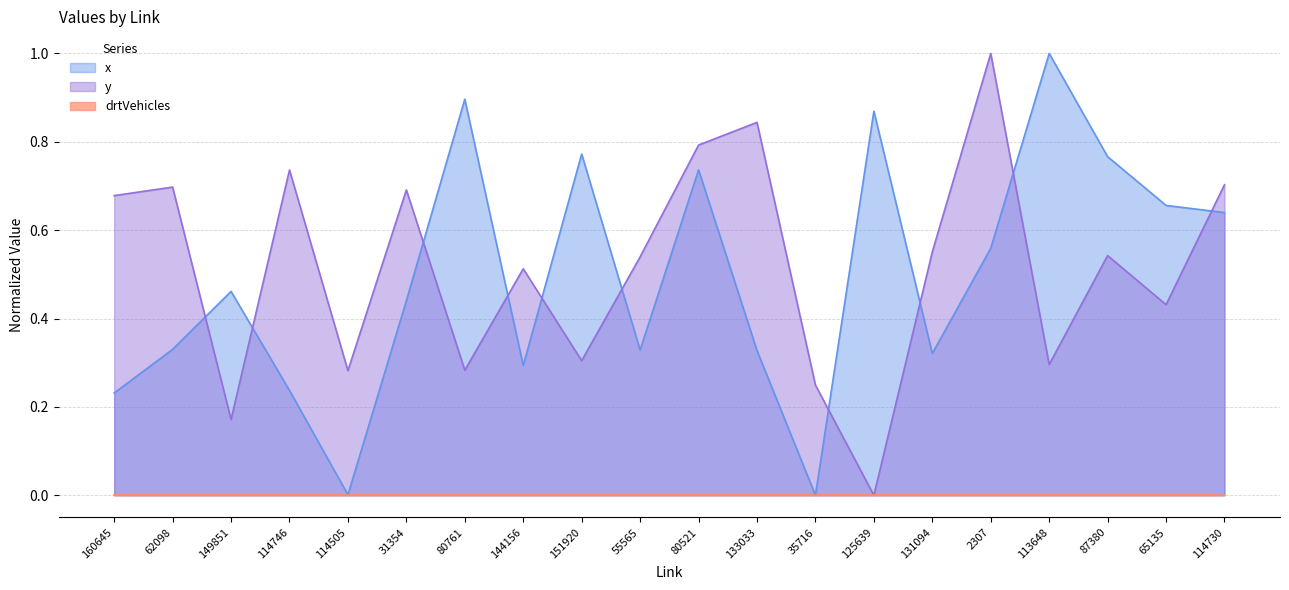

True or false: x has a value of 0.6 at 31354.

False